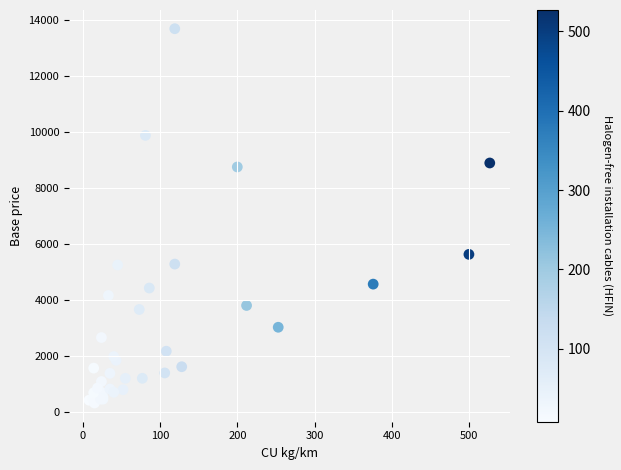

What Y value in the scatter plot is closest to 7006?

5633.4